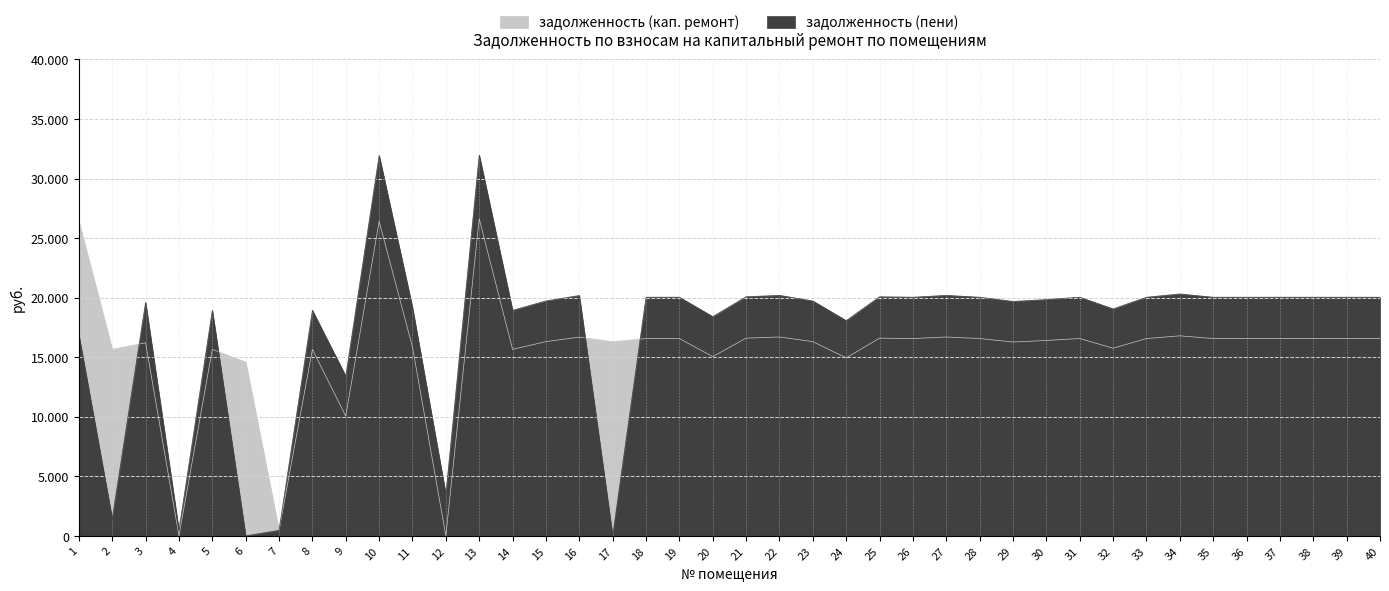

Reading right to left, what are all the values shown in this chart?

задолженность (кап. ремонт): 16566.8	16566.8	16566.8	16566.8	16566.8	16566.8	16794.2	16566.8	15754.8	16566.8	16404.5	16274.5	16566.8	16696.8	16566.8	16599.4	14942.6	16306.9	16696.8	16599.4	15047.1	16566.8	16566.8	16306.9	16687.1	16306.9	15657.2	26627.2	0.0	15852.2	26409.5	10047.1	15657.2	459.3	14590.4	15657.2	0.0	16209.5	15657.2	26399.8
задолженность (пени): 20036.9	20036.9	20036.9	20036.9	20036.9	20036.9	20311.9	20036.9	19054.8	20036.9	19840.6	19683.4	20036.9	20194.1	20036.9	20076.2	18072.5	19722.5	20194.1	20076.2	18408.3	20036.9	20036.9	0.0	20182.3	19722.5	18936.7	31980.5	3490.0	19172.6	31941.1	13408.3	18936.7	459.3	0.0	18936.7	461.5	19604.6	1427.7	16871.2